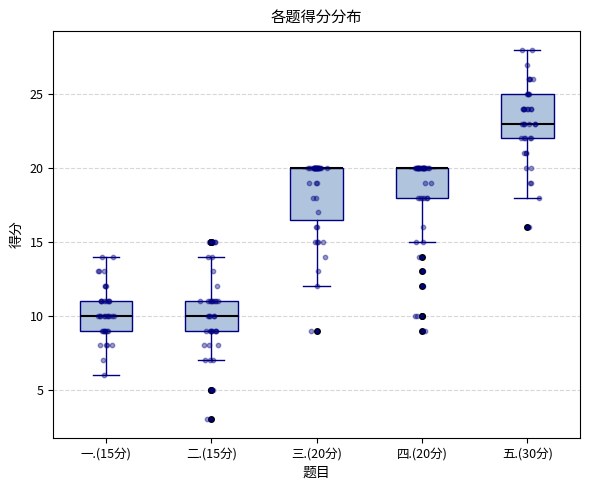

Comparing the boxes themselves (not the whiskers), which one is the tallest?

三.(20分)